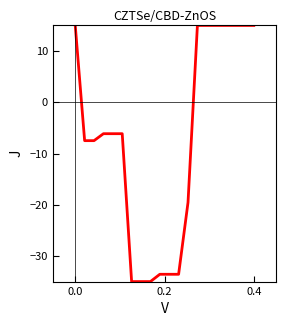

What is the difference between the maximum and minimum values?

50.0